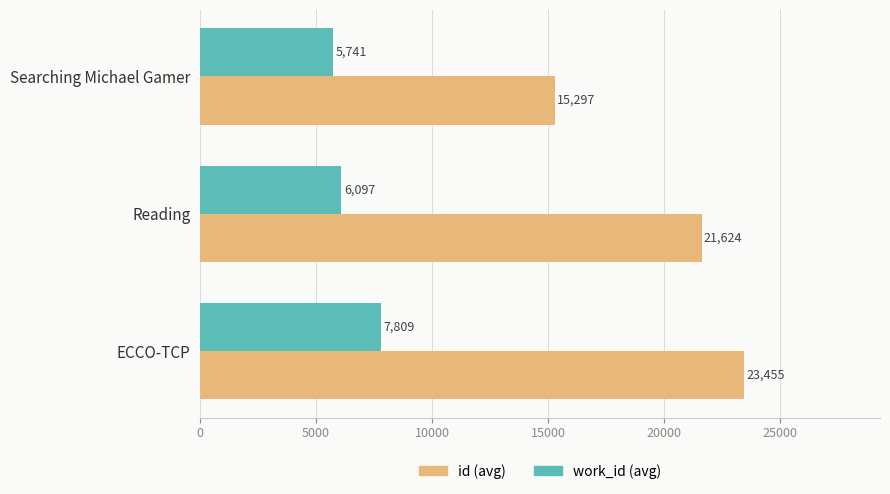

What is the spread (max minus min) of values at Searching Michael Gamer?

9556